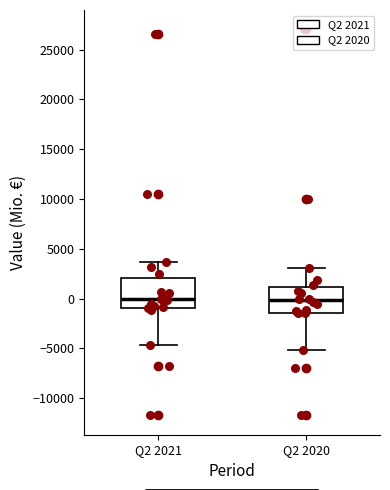

Reading left to right, read every box against the y-axis: the position of its median line, the range the box covers, and the ends of its whiskers. The values are not printed on the chart, so give them approximately, as read against the axis.

Q2 2021: median 0, box -1000 to 2000, whiskers -4500 to 3500
Q2 2020: median 0, box -1500 to 1000, whiskers -5000 to 3000